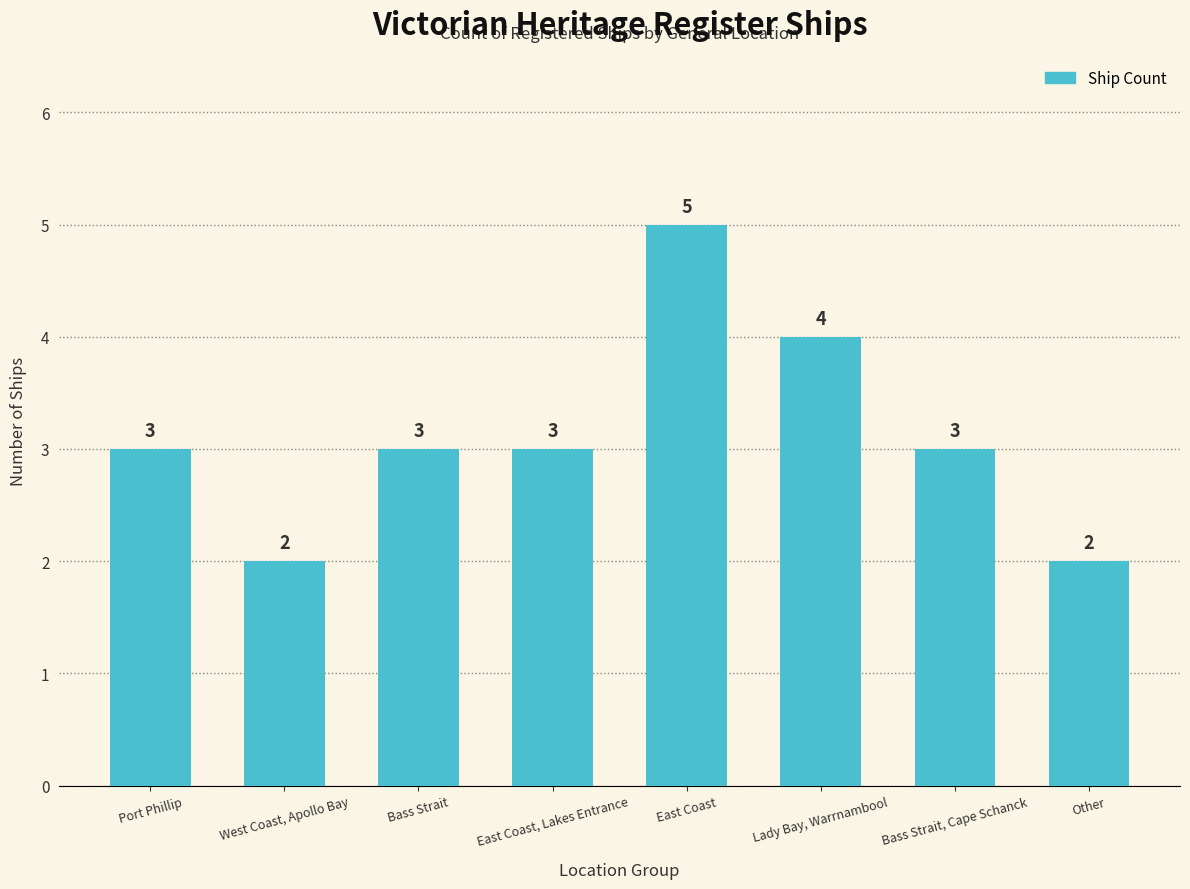

Reading right to left, what are all the values shown in this chart?

2	3	4	5	3	3	2	3